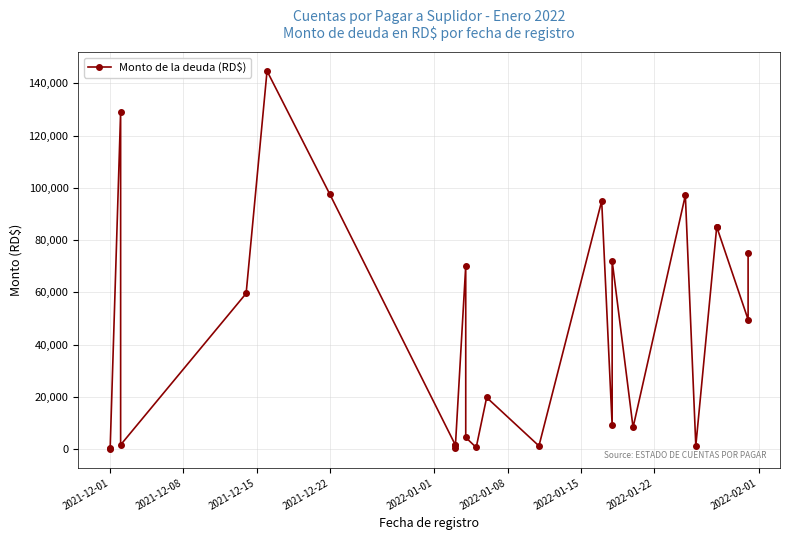

At which category does the chart reach its minimum across all series?

2021-12-01